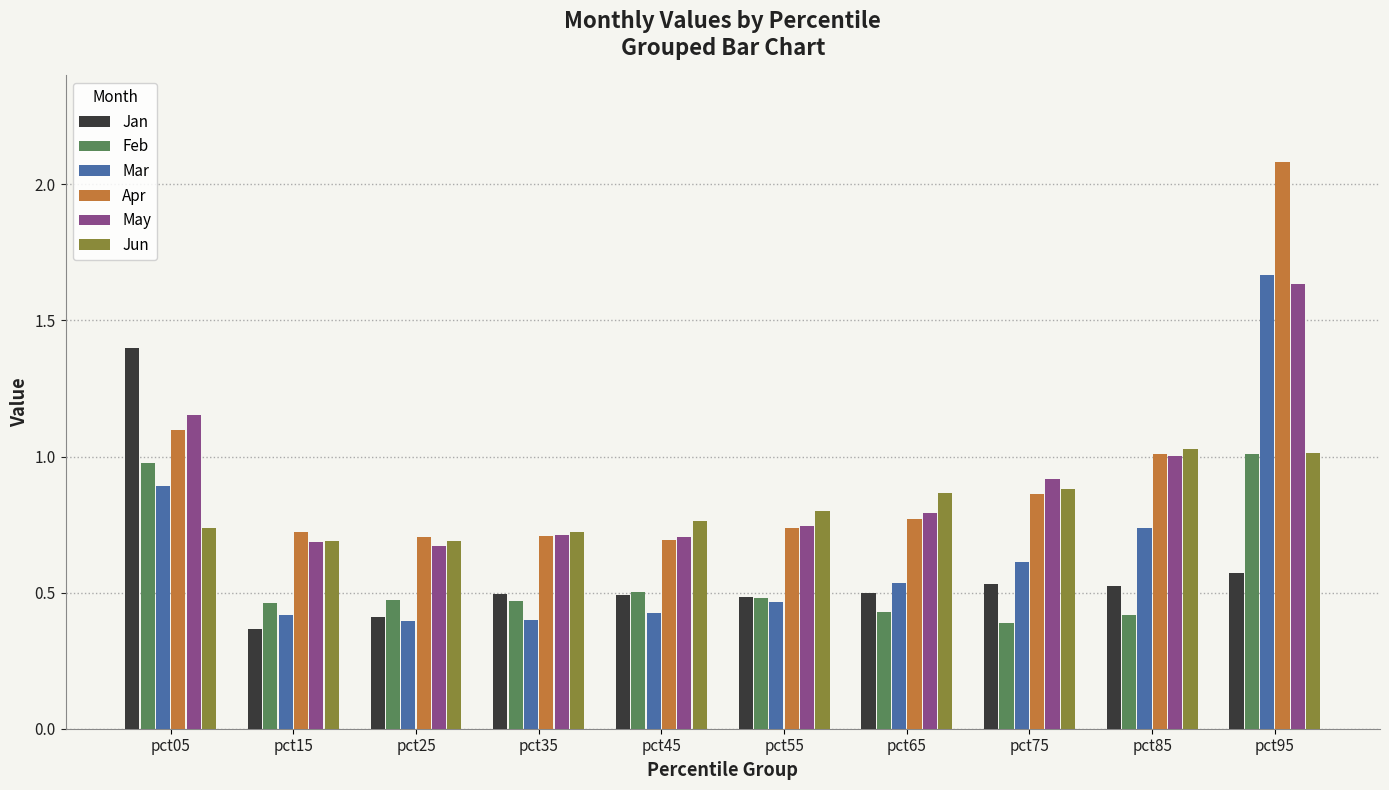

The May series shows 1.6 at pct75. True or false?

False